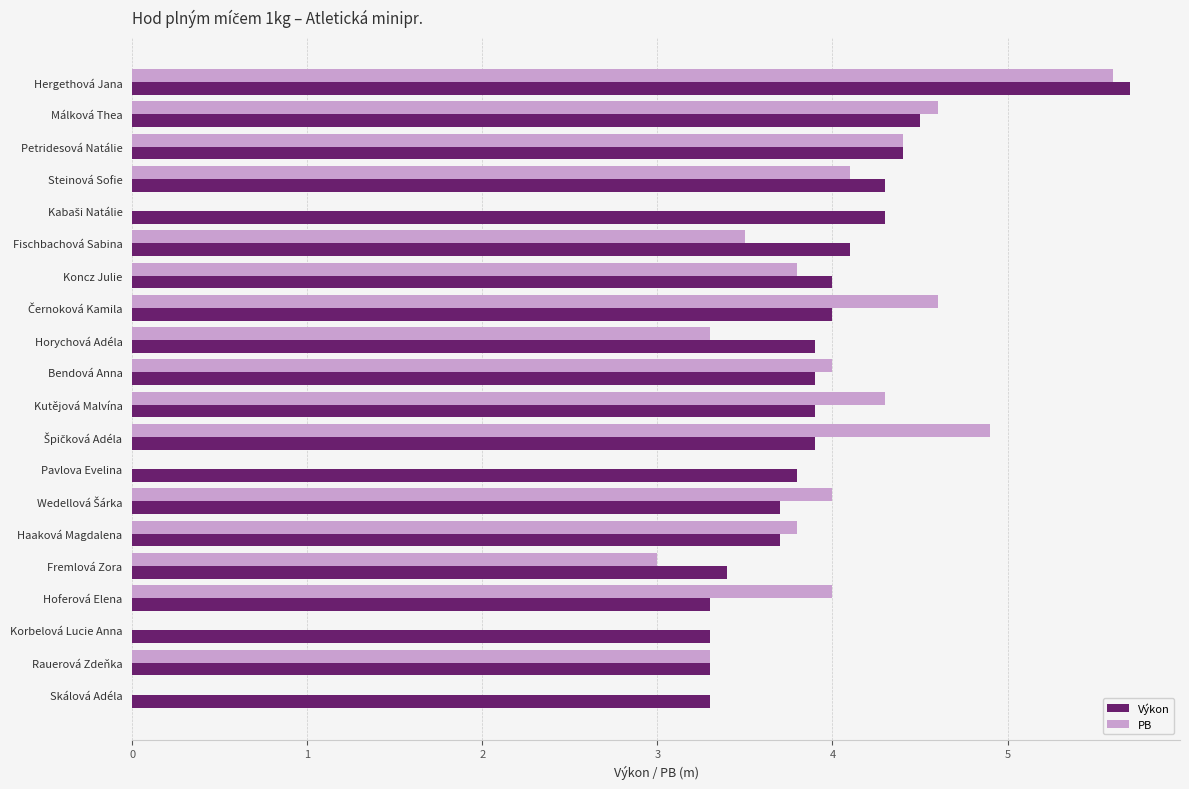

Which series has the widest spread of values?

PB